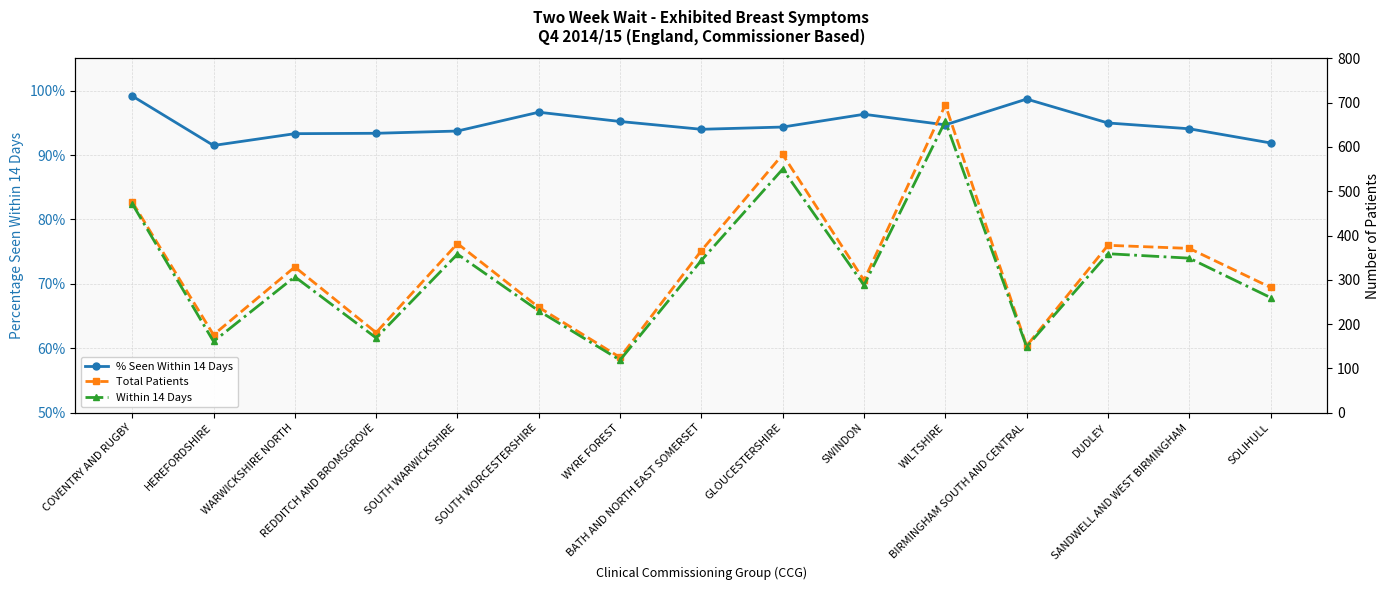

What is the label of the 12th point from the right?

REDDITCH AND BROMSGROVE